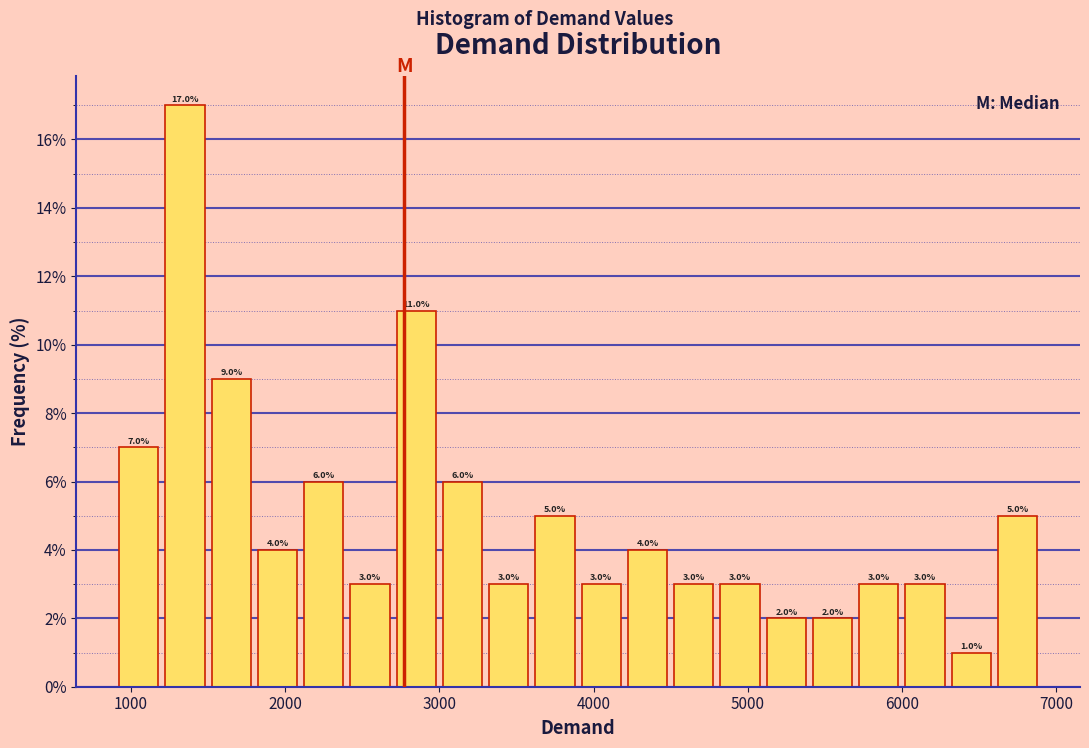

Read against the x-axis, roughly where is the centre of the tallest bar?

1400